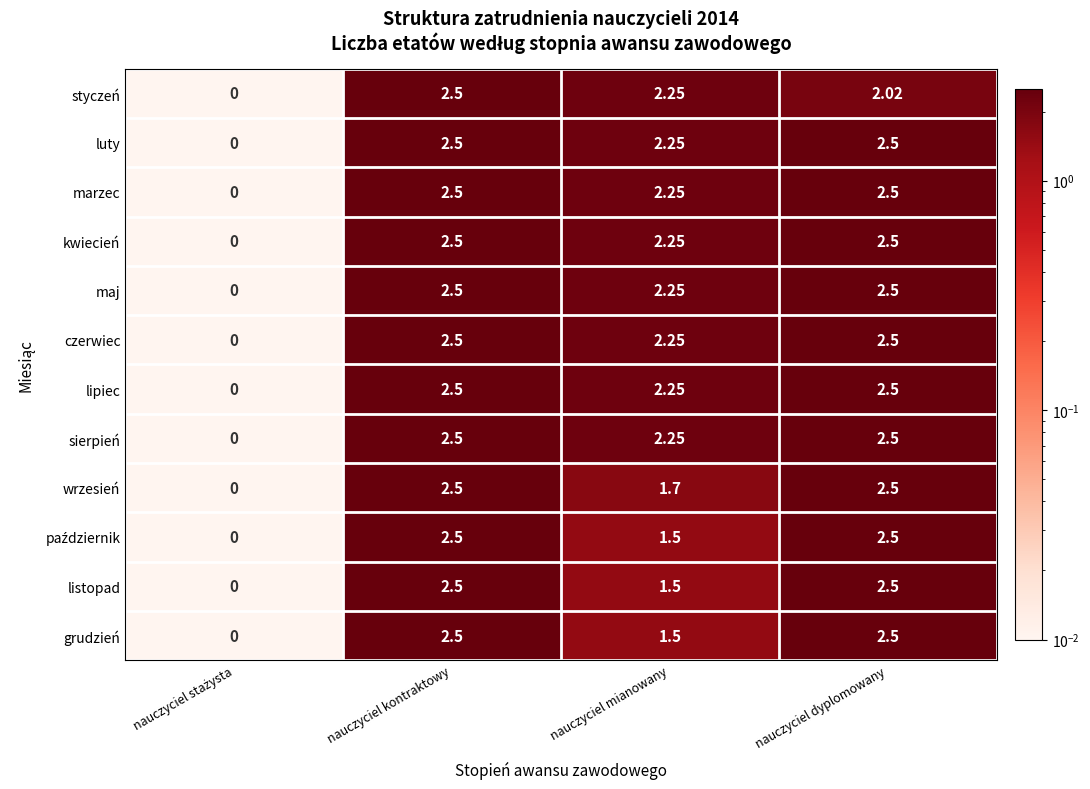

Is the value of grudzień at nauczyciel mianowany greater than the value of kwiecień at nauczyciel dyplomowany?

No